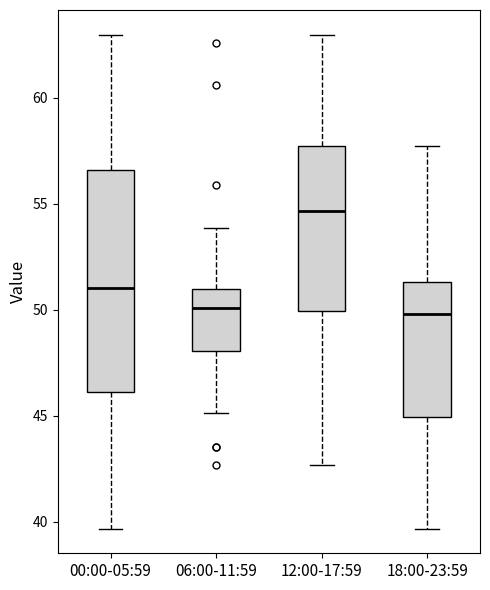

Which box's median line is the highest?

12:00-17:59